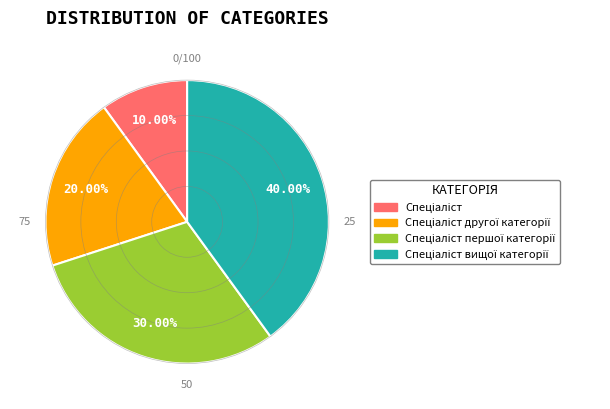

Is there any slice that represents more than half of the pie?

No